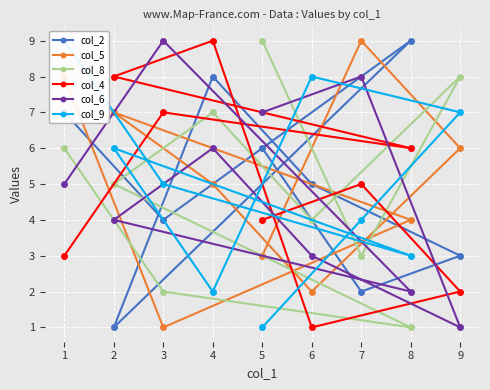

How many categories are shown in the chart?

9